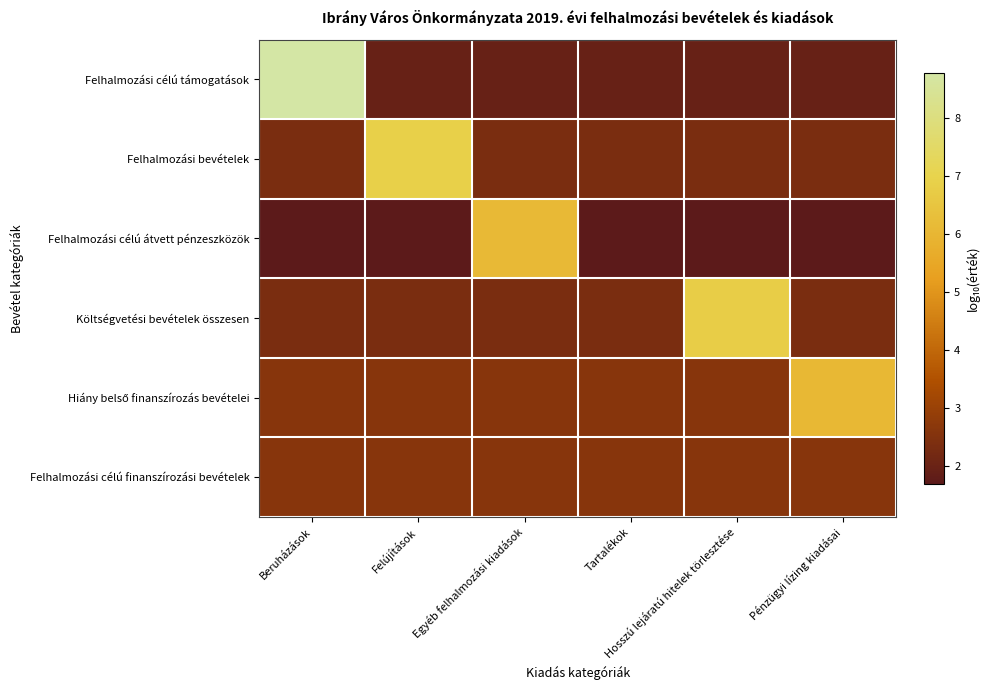

What is the total value across all series at Pénzügyi lízing kiadásai?

17.0